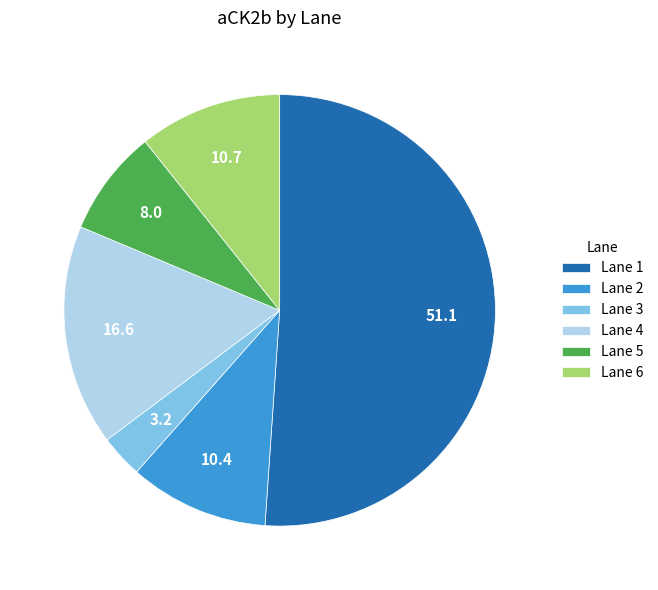

Which has a higher value, Lane 5 or Lane 2?

Lane 2